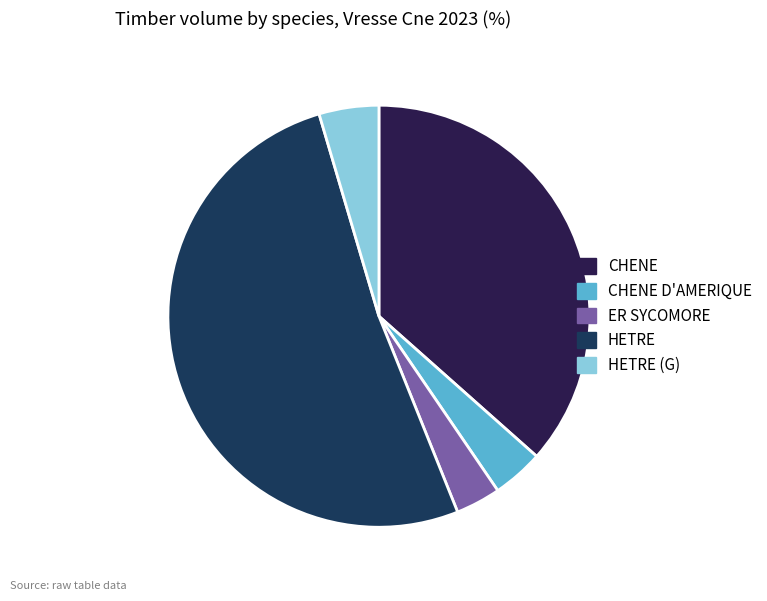

The HETRE slice represents 51% of the pie. True or false?

True